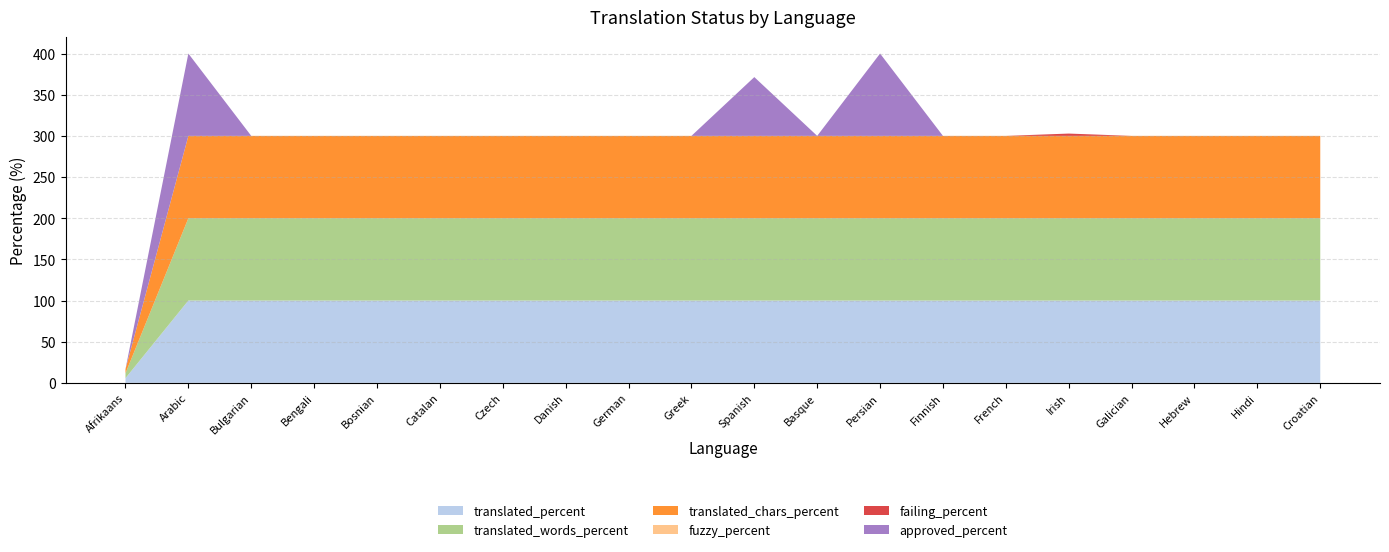

Reading left to right, extract all data points from this chart.

translated_percent: 5.7	100.0	100.0	100.0	100.0	100.0	100.0	100.0	100.0	100.0	100.0	100.0	100.0	100.0	100.0	100.0	100.0	100.0	100.0	100.0
translated_words_percent: 5.9	100.0	100.0	100.0	100.0	100.0	100.0	100.0	100.0	100.0	100.0	100.0	100.0	100.0	100.0	100.0	100.0	100.0	100.0	100.0
translated_chars_percent: 5.1	100.0	100.0	100.0	100.0	100.0	100.0	100.0	100.0	100.0	100.0	100.0	100.0	100.0	100.0	100.0	100.0	100.0	100.0	100.0
fuzzy_percent: 0.0	0.0	0.0	0.0	0.0	0.0	0.0	0.0	0.0	0.0	0.0	0.0	0.0	0.0	0.0	0.0	0.0	0.0	0.0	0.0
failing_percent: 0.0	0.0	0.0	0.0	0.0	0.0	0.0	0.0	0.0	0.0	0.0	0.0	0.0	0.0	0.0	2.8	0.0	0.0	0.0	0.0
approved_percent: 0.0	100.0	0.0	0.0	0.0	0.0	0.0	0.0	0.0	0.0	71.4	0.0	100.0	0.0	0.0	0.0	0.0	0.0	0.0	0.0